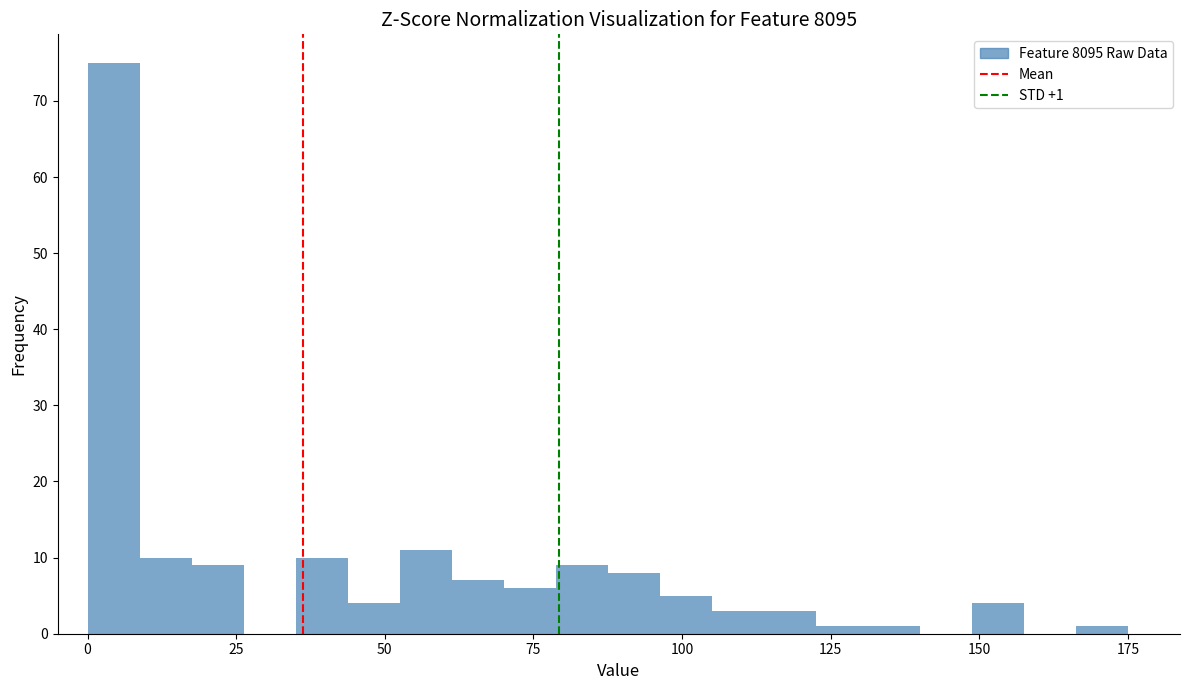

Around what value on the x-axis is the tallest bar? Give the approximate position of its centre, as read against the axis.

5